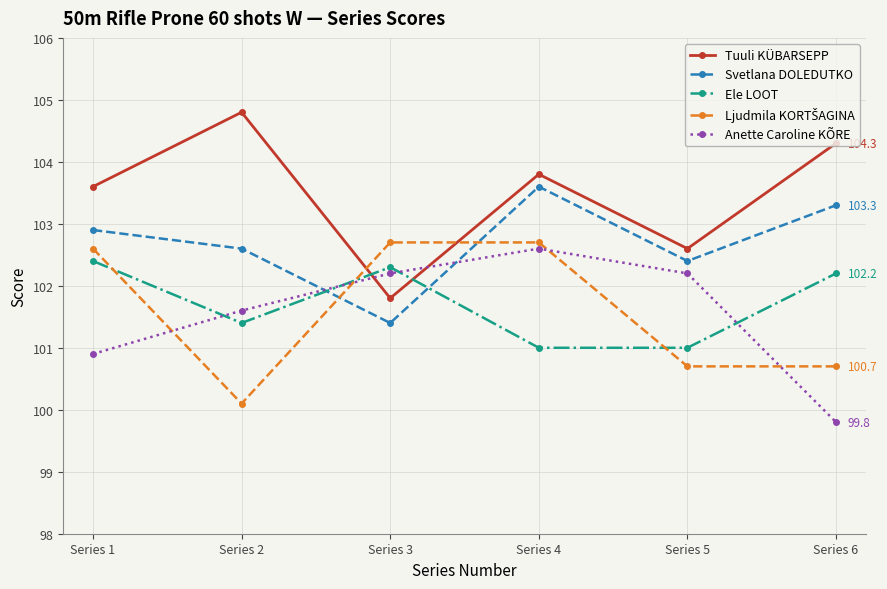

What is the maximum value for Svetlana DOLEDUTKO?

103.6